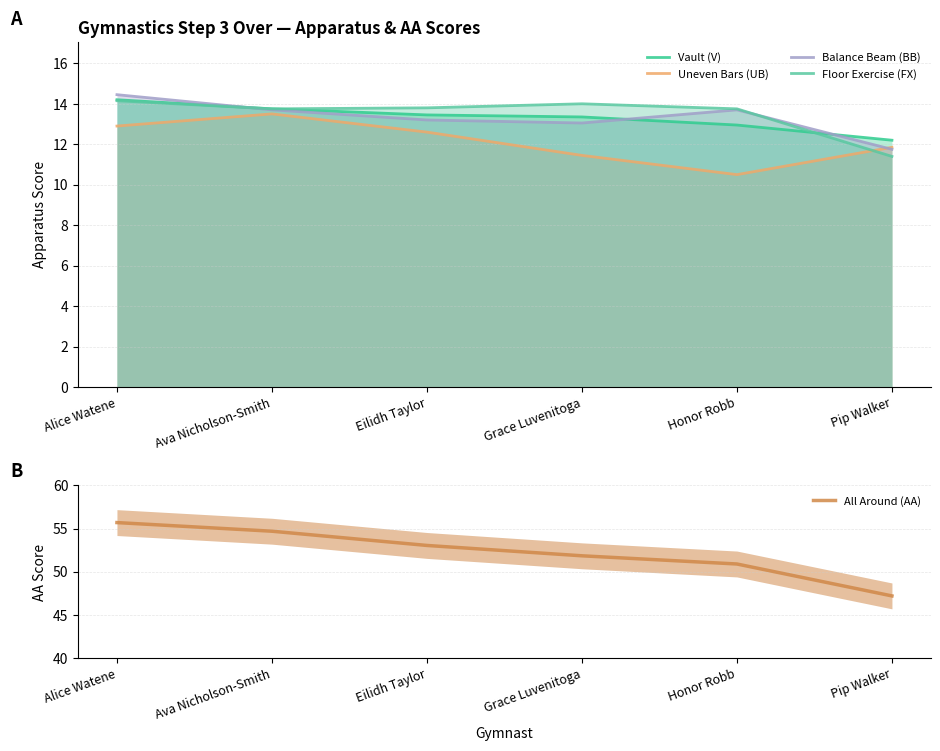

What is the label of the 3rd point from the left?

Eilidh Taylor